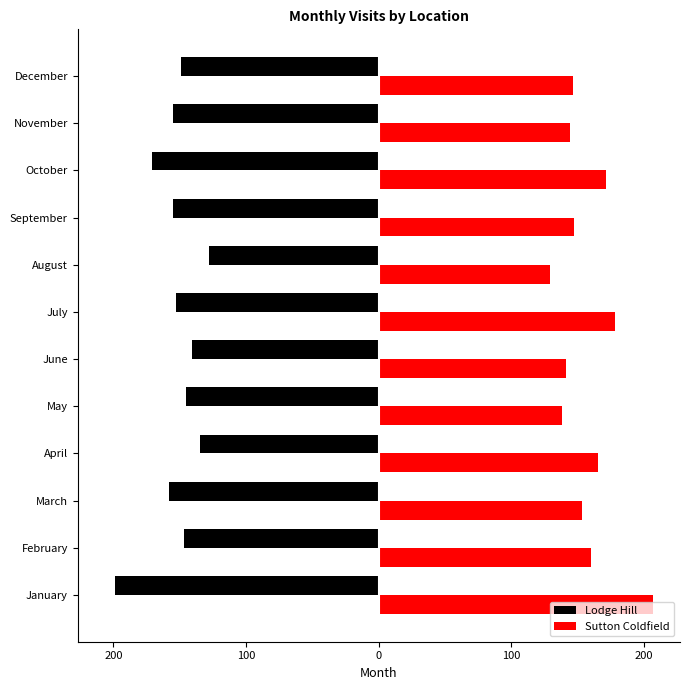

What is the value of the Lodge Hill bar at the 4th from the left?

-135